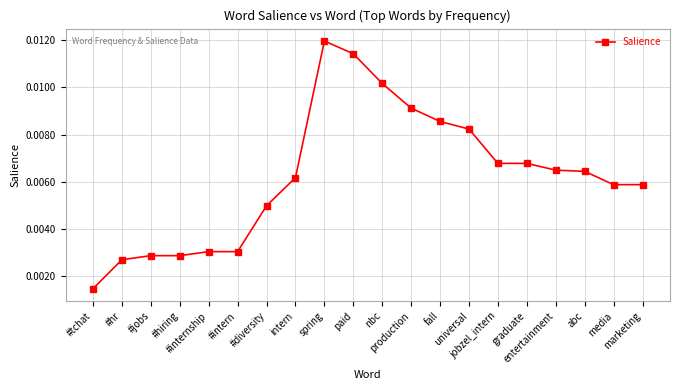

Does the chart have visible grid lines?

Yes